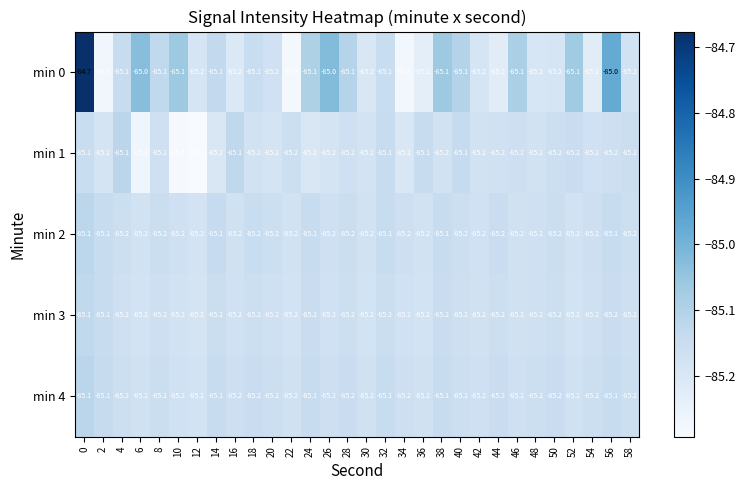

What is the difference between the maximum and second lowest values in the min 0 series?

0.6